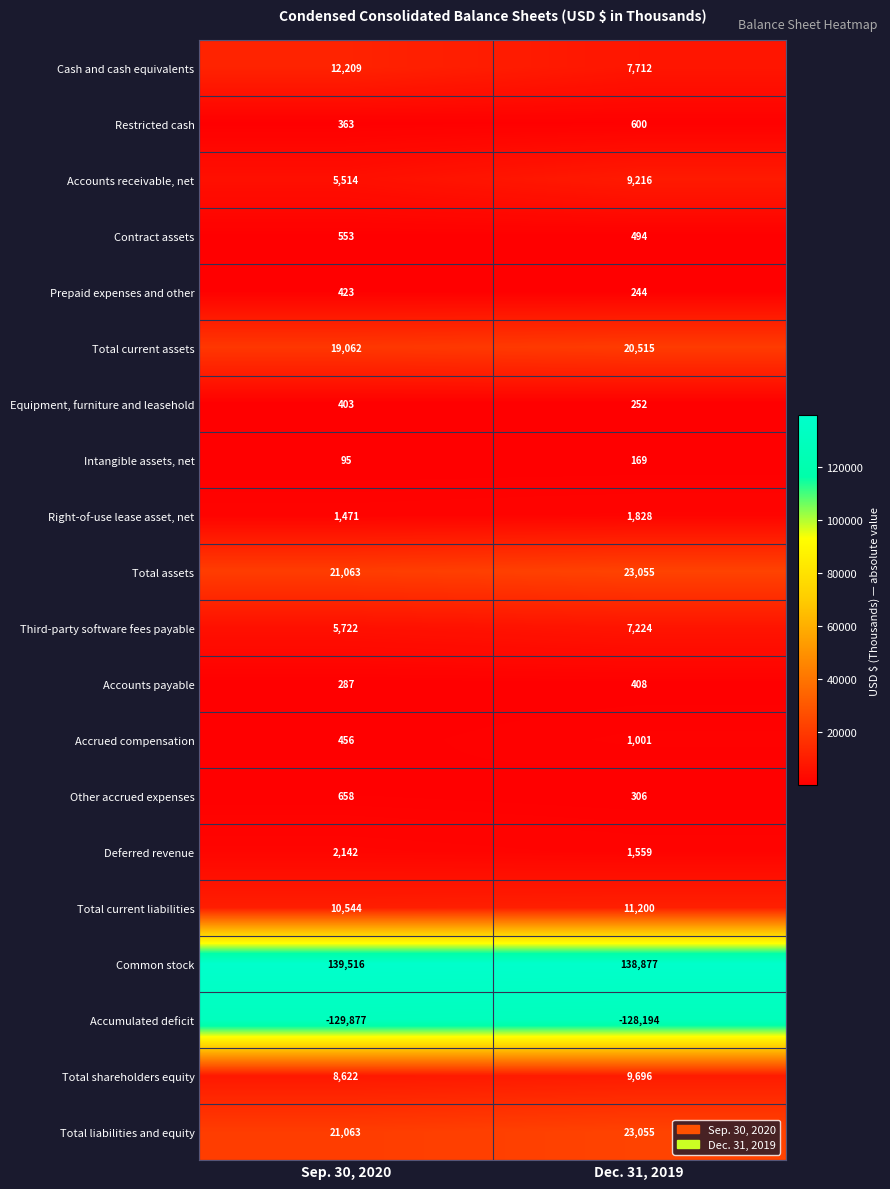

How many distinct data groups are displayed?

20